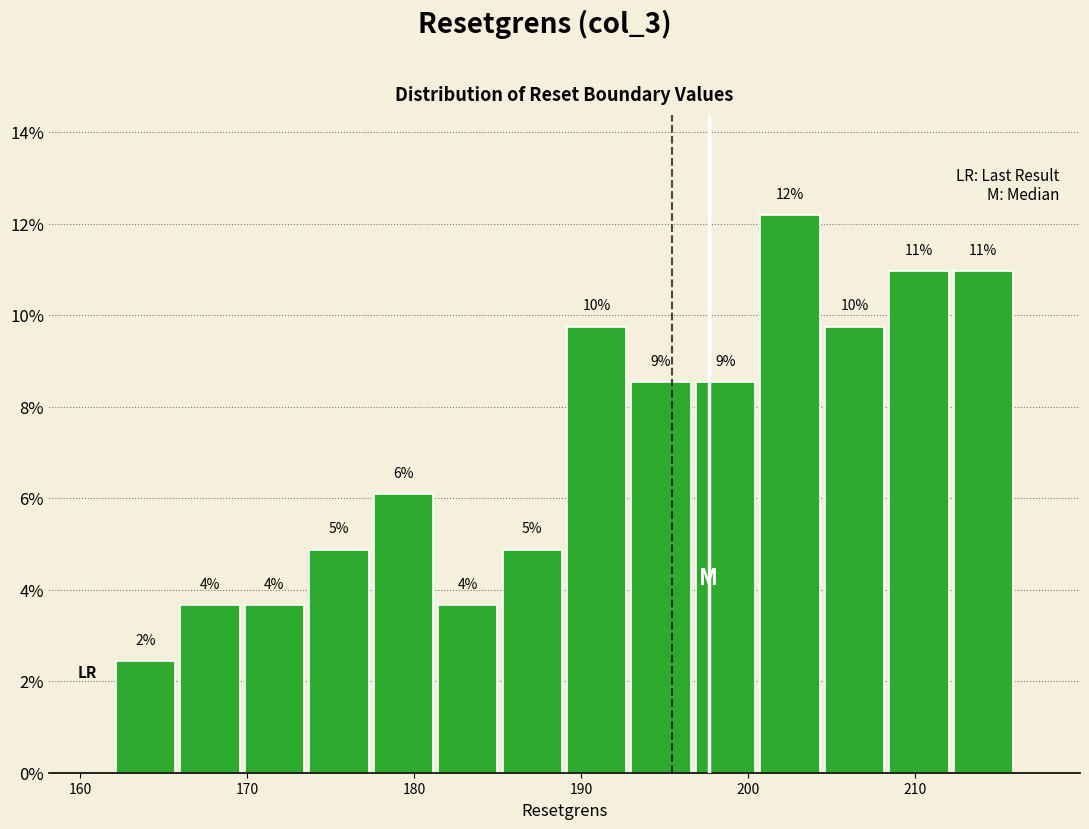

Around what value on the x-axis is the tallest bar? Give the approximate position of its centre, as read against the axis.

203